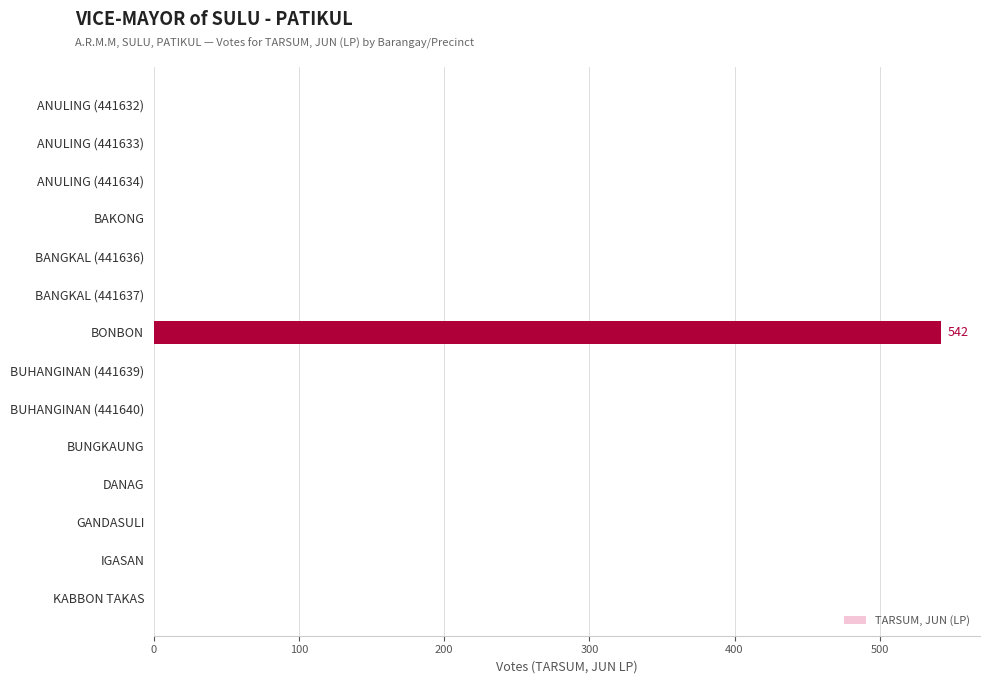

True or false: the data shows 0 at GANDASULI.

True